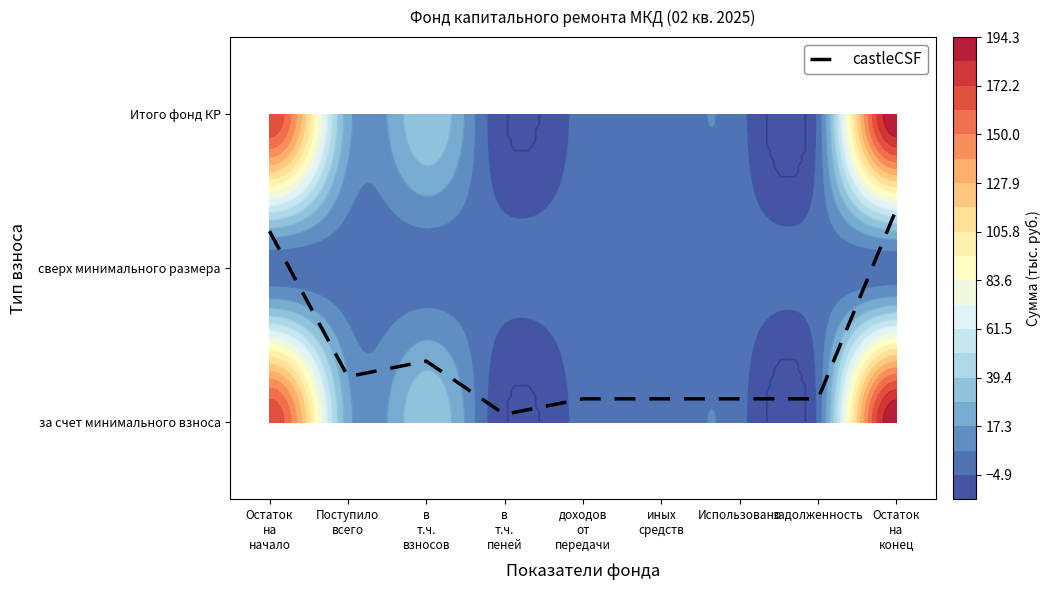

List the labels in order of value, largest first.

Остаток
на
конец, Остаток
на
начало, в
т.ч.
взносов, Поступило
всего, доходов
от
передачи, иных
средств, Использовано, задолженность, в
т.ч.
пеней